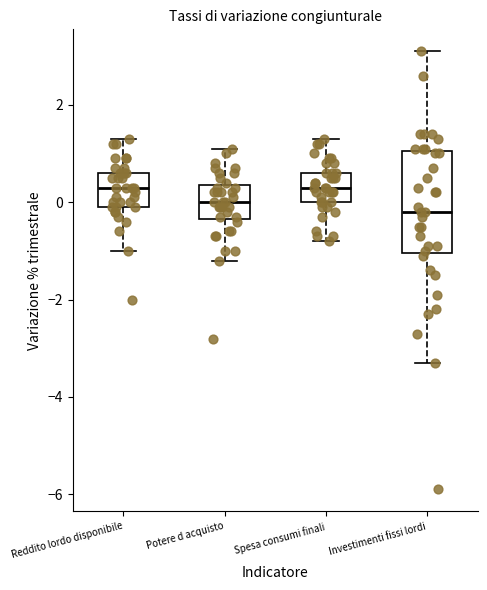

Reading left to right, transcribe this box plot: for each box, give where its median line is, the range the box spans, and where its two whiskers end, as read against the y-axis. The values are not printed on the chart, so give them approximately, as read against the axis.

Reddito lordo disponibile: median 0.4, box 0.0 to 0.6, whiskers -1.0 to 1.4
Potere d acquisto: median 0.0, box -0.4 to 0.4, whiskers -1.2 to 1.2
Spesa consumi finali: median 0.4, box 0.0 to 0.6, whiskers -0.8 to 1.4
Investimenti fissi lordi: median -0.2, box -1.0 to 1.0, whiskers -3.2 to 3.2